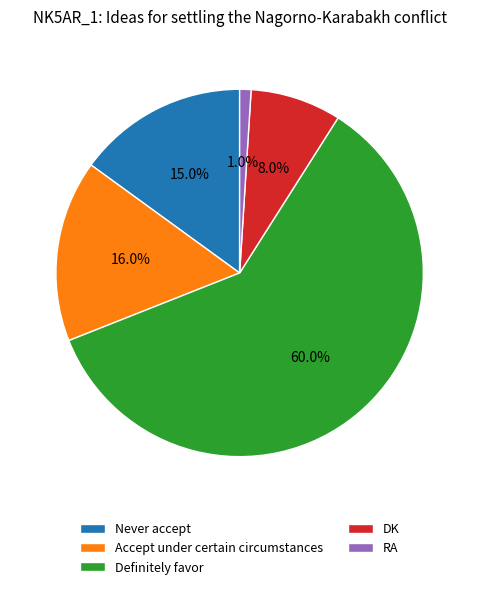

To the nearest percent, what is the difference between the Definitely favor and DK slice percentages?

52%